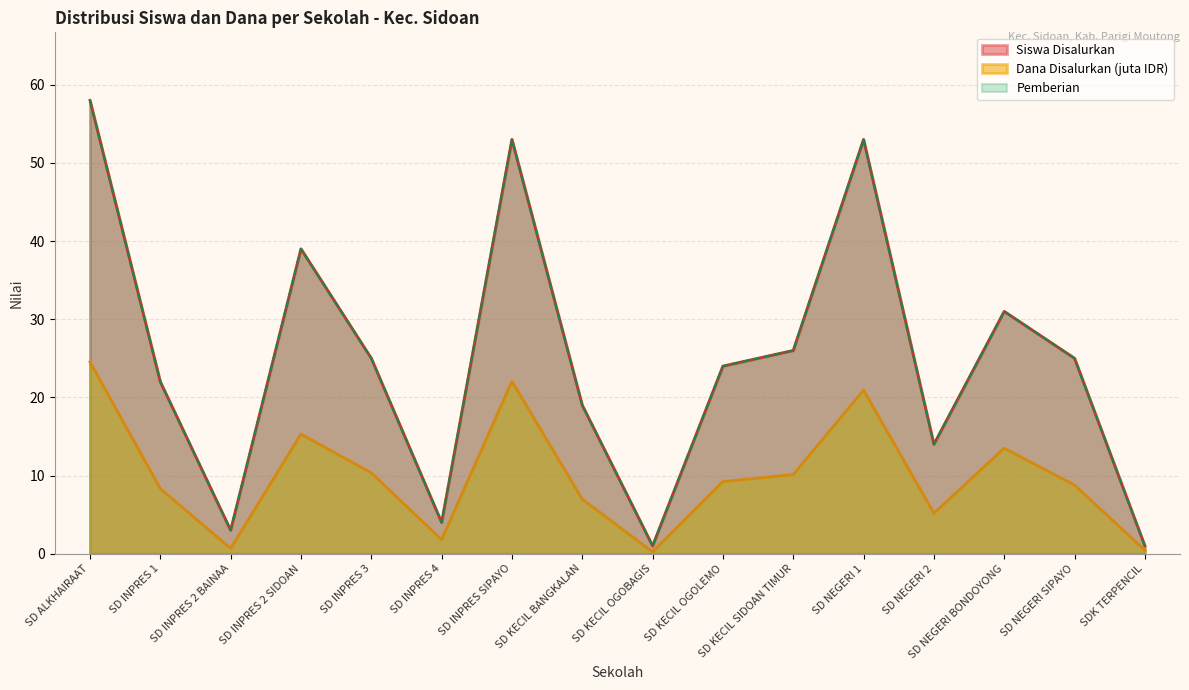

How many interior local valleys does the Siswa Disalurkan series have?

4